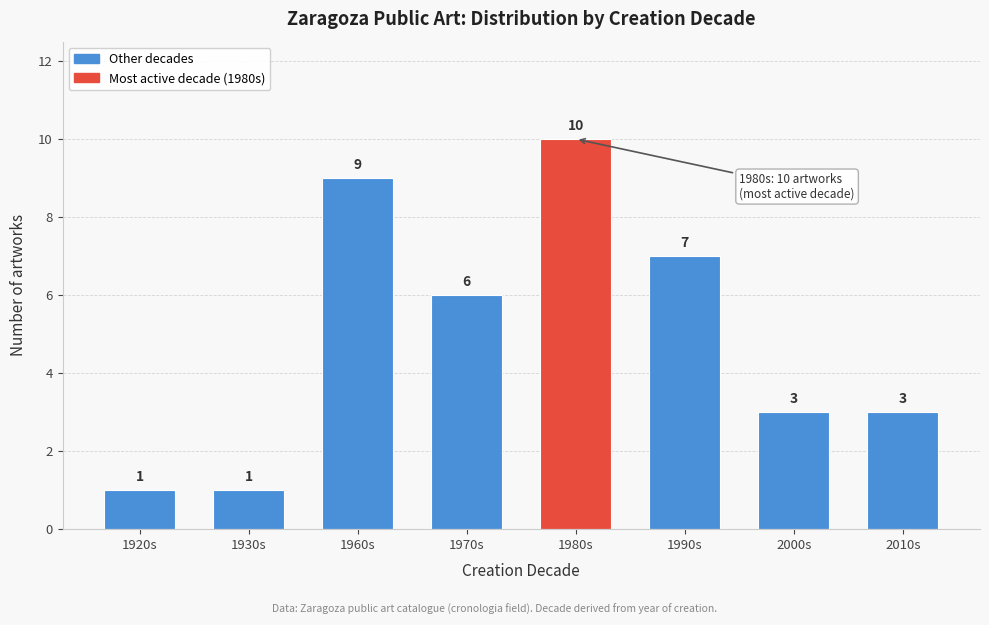

Reading right to left, transcribe all the data shown in this chart.

3	3	7	10	6	9	1	1